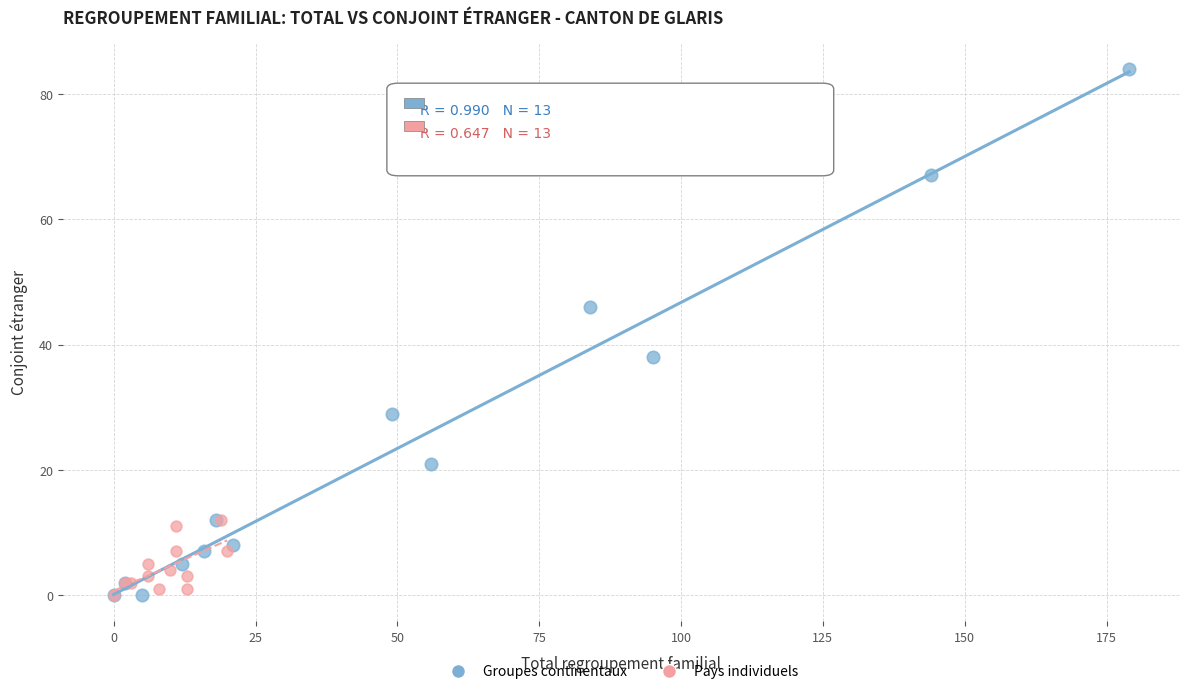

Which series has the widest spread of Y values?

Groupes continentaux